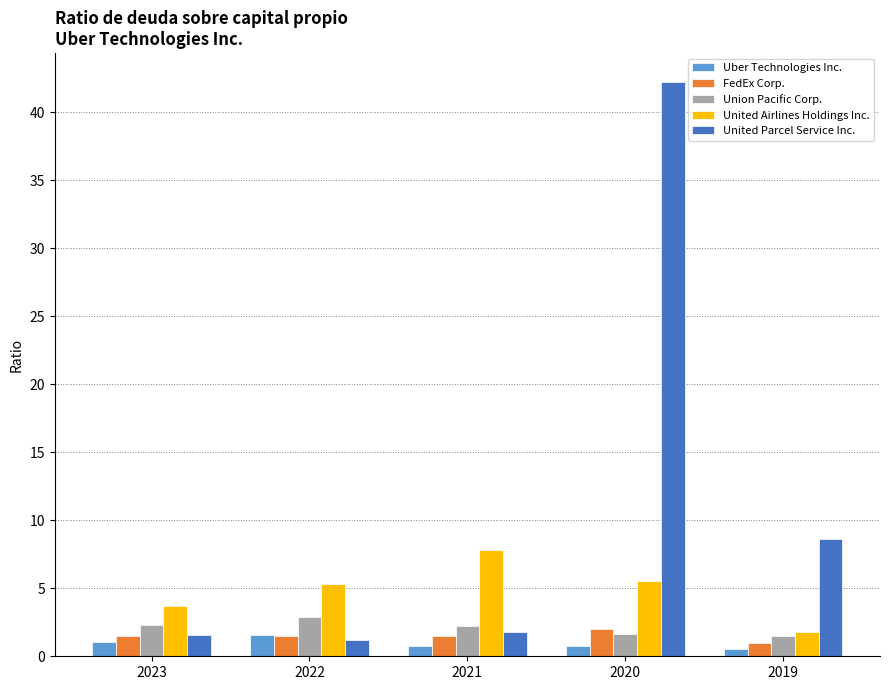

Where does the Union Pacific Corp. series first go above 2?

2023